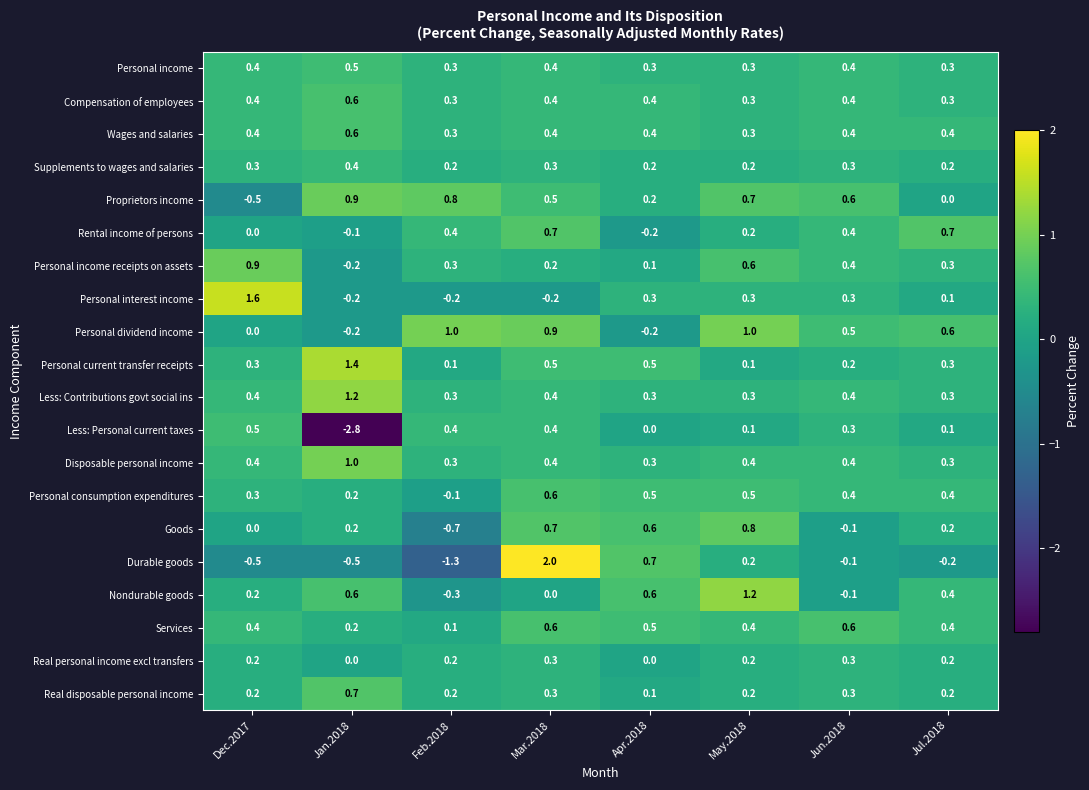

Where is Goods nearest to the value 0?

Dec.2017